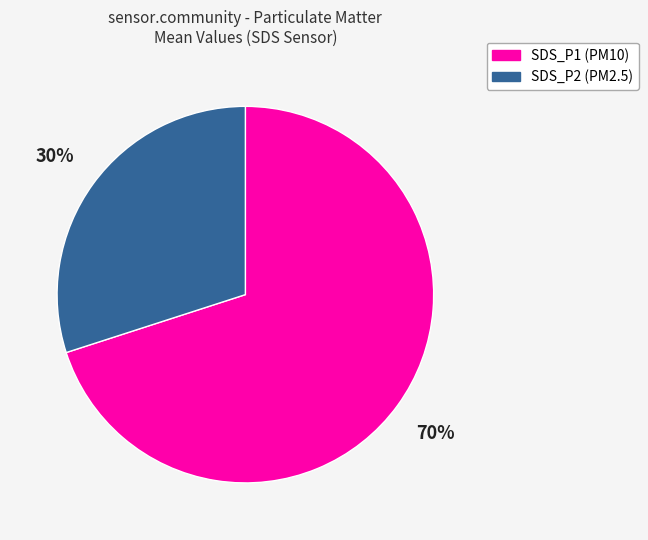

To the nearest percent, what is the combined percentage of SDS_P2 and SDS_P1?

100%